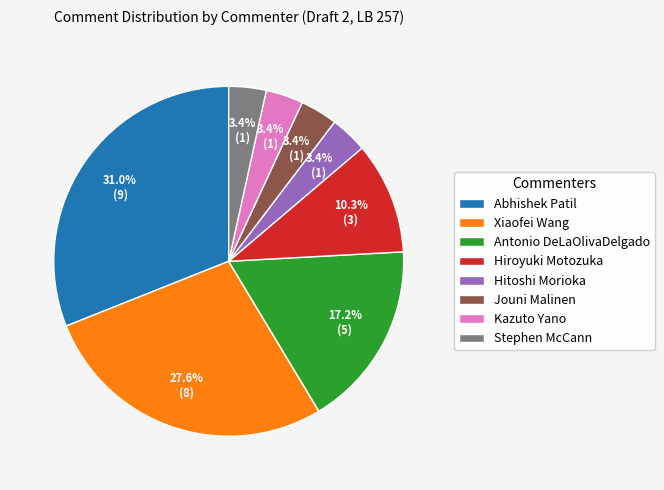

What is the total percentage of Antonio DeLaOlivaDelgado and Hiroyuki Motozuka?

27.6%